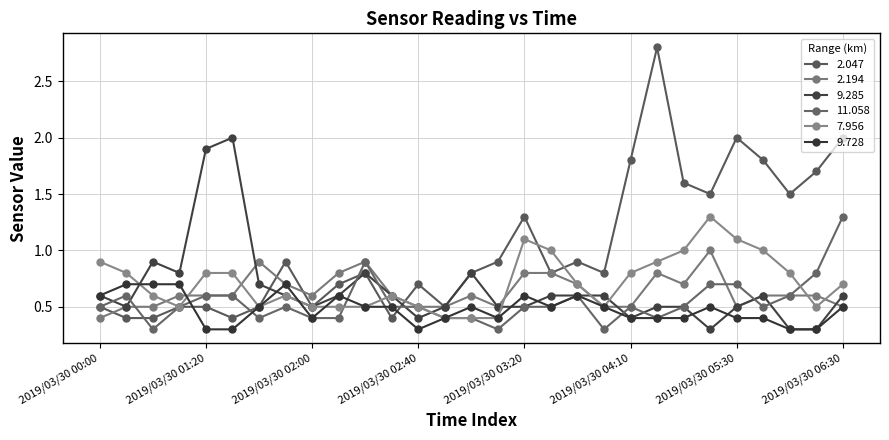

After their last crossing, which series has the higher values: 9.728 or 9.285?

9.285